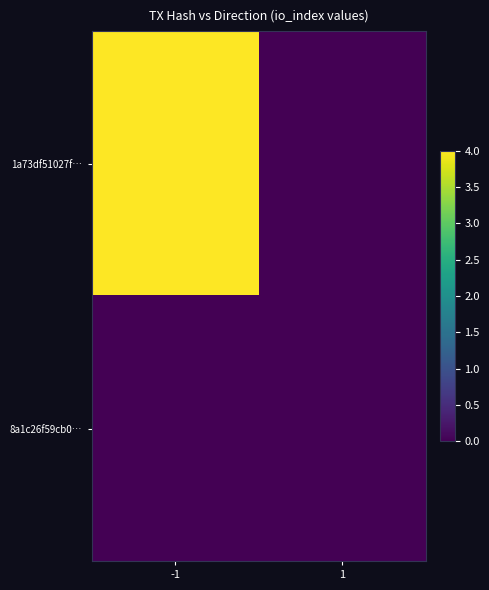

Reading left to right, extract all data points from this chart.

1a73df51027f…: -1=4	1=0
8a1c26f59cb0…: -1=0	1=0